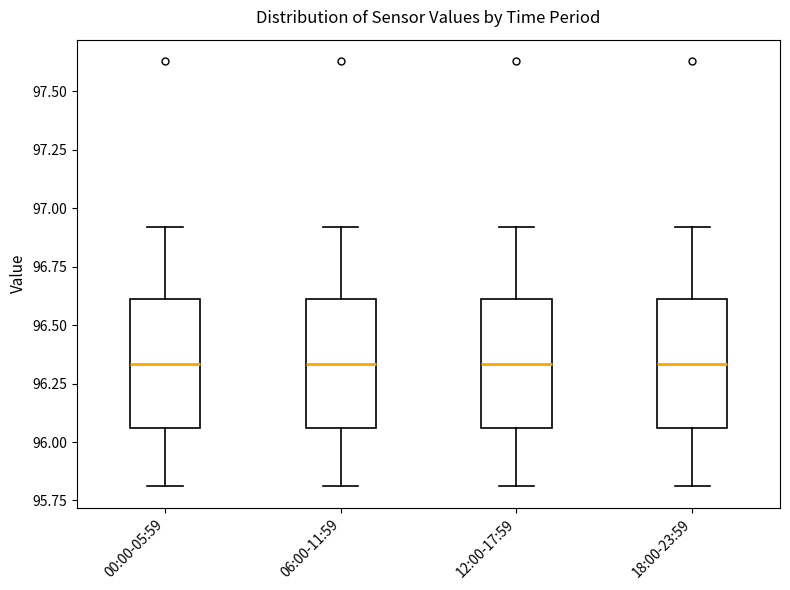

Reading left to right, read every box against the y-axis: the position of its median line, the range the box covers, and the ends of its whiskers. The values are not printed on the chart, so give them approximately, as read against the axis.

00:00-05:59: median 96.35, box 96.05 to 96.60, whiskers 95.80 to 96.90
06:00-11:59: median 96.35, box 96.05 to 96.60, whiskers 95.80 to 96.90
12:00-17:59: median 96.35, box 96.05 to 96.60, whiskers 95.80 to 96.90
18:00-23:59: median 96.35, box 96.05 to 96.60, whiskers 95.80 to 96.90